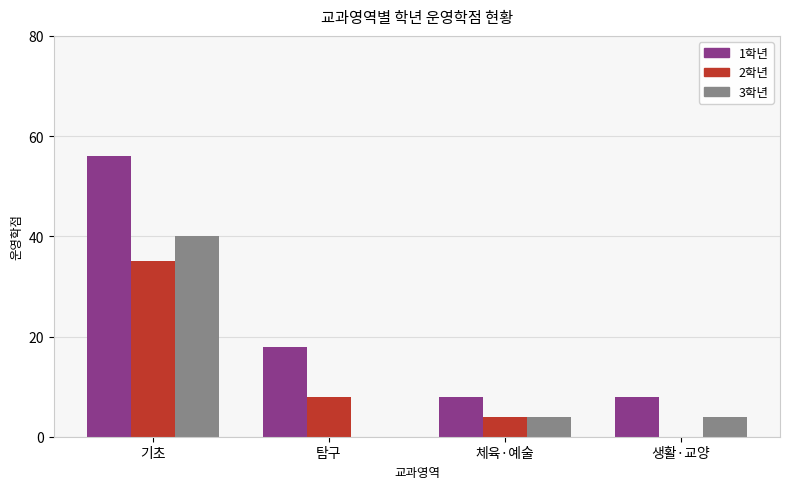

At which category is the sum across all series the highest?

기초